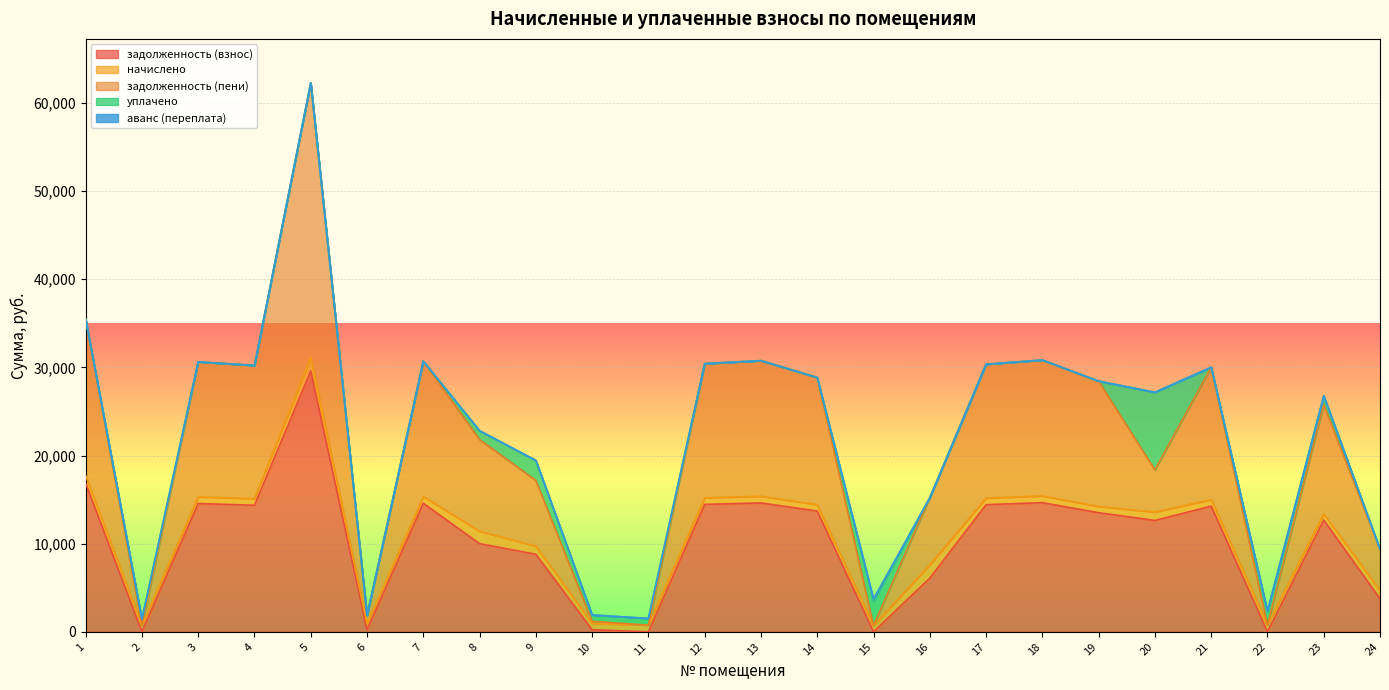

Reading left to right, list all the values displayed in this chart.

задолженность (взнос): 1=16859.2	2=0.0	3=14552.9	4=14357.9	5=29593.0	6=232.5	7=14585.3	8=10000.4	9=8795.1	10=238.8	11=0.8	12=14455.4	13=14617.8	14=13708.2	15=0.0	16=6090.1	17=14422.9	18=14650.3	19=13513.3	20=12633.9	21=14260.4	22=0.0	23=12677.8	24=3752.4
начислено: 1=882.8	2=711.0	3=762.1	4=751.8	5=1549.6	6=697.4	7=763.7	8=1406.7	9=928.7	10=717.8	11=758.6	12=757.0	13=765.5	14=717.8	15=700.8	16=1515.6	17=755.2	18=767.2	19=707.6	20=954.3	21=746.7	22=765.5	23=709.3	24=933.8
задолженность (пени): 1=17742.0	2=0.0	3=15314.9	4=15109.7	5=31142.6	6=929.9	7=15349.0	8=10407.1	9=7460.5	10=238.7	11=0.5	12=15212.4	13=15383.2	14=14426.0	15=0.0	16=7605.7	17=15178.2	18=15417.5	19=14220.9	20=4788.8	21=15007.2	22=0.0	23=12387.2	24=4686.3
уплачено: 1=0.0	2=711.0	3=0.0	4=0.0	5=0.0	6=0.0	7=0.0	8=1000.0	9=2263.3	10=718.0	11=759.0	12=0.0	13=0.0	14=0.0	15=2800.0	16=0.0	17=0.0	18=0.0	19=0.0	20=8799.4	21=0.0	22=1531.0	23=1000.0	24=0.0
аванс (переплата): 1=0.0	2=1.4	3=0.0	4=0.0	5=0.0	6=0.0	7=0.0	8=0.0	9=0.0	10=0.0	11=0.0	12=0.0	13=0.0	14=0.0	15=233.9	16=0.0	17=0.0	18=0.0	19=0.0	20=0.0	21=0.0	22=58.1	23=0.0	24=0.0